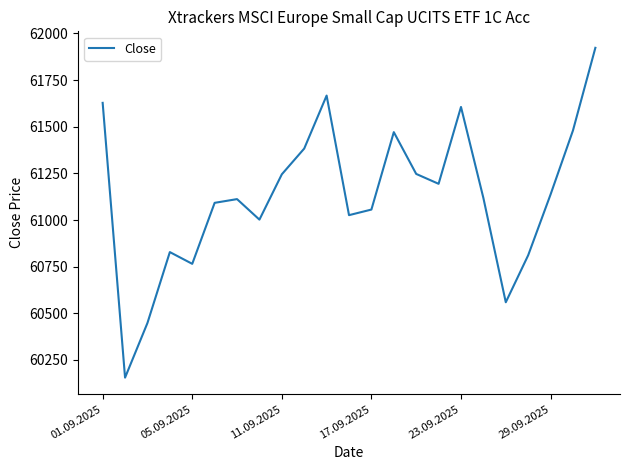

What is the minimum value shown in the chart?

60155